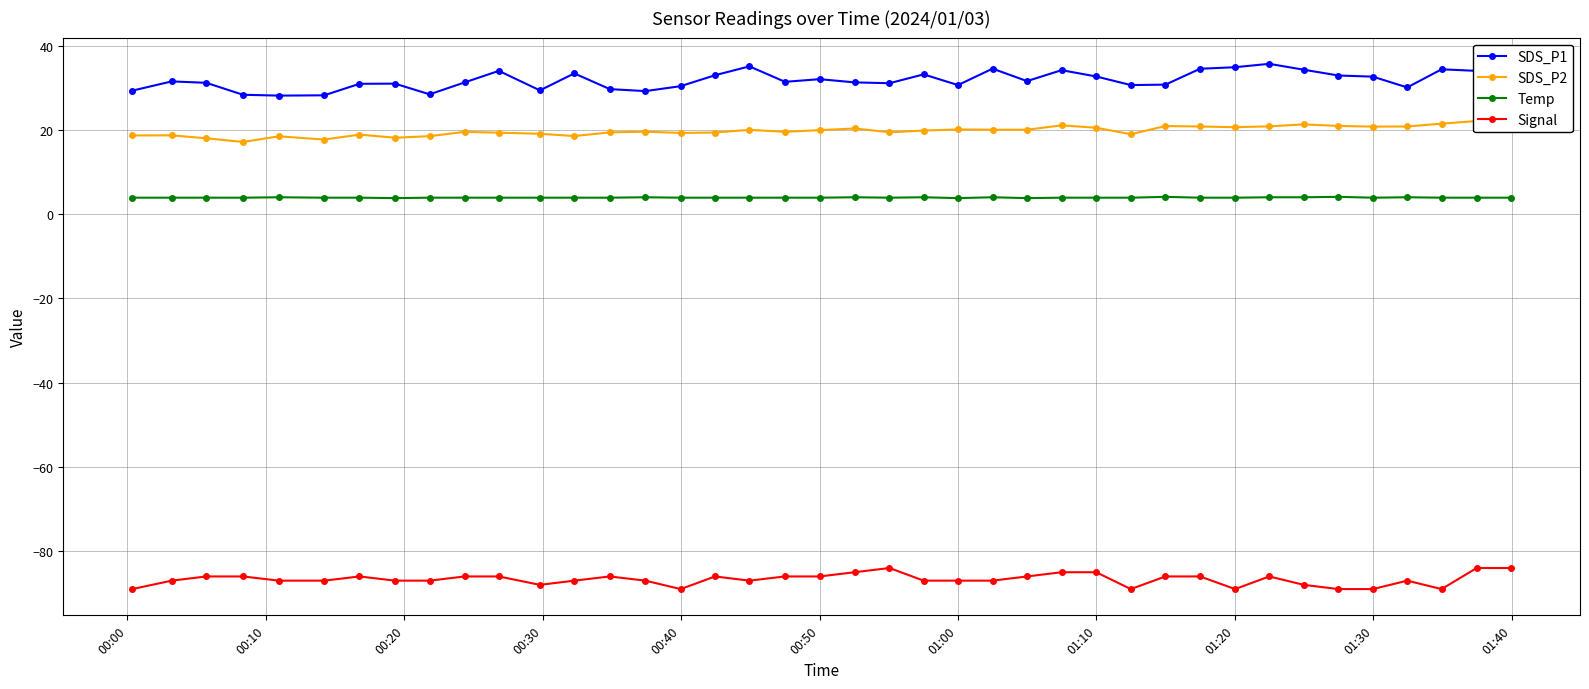

What is the maximum value for Temp?

4.1